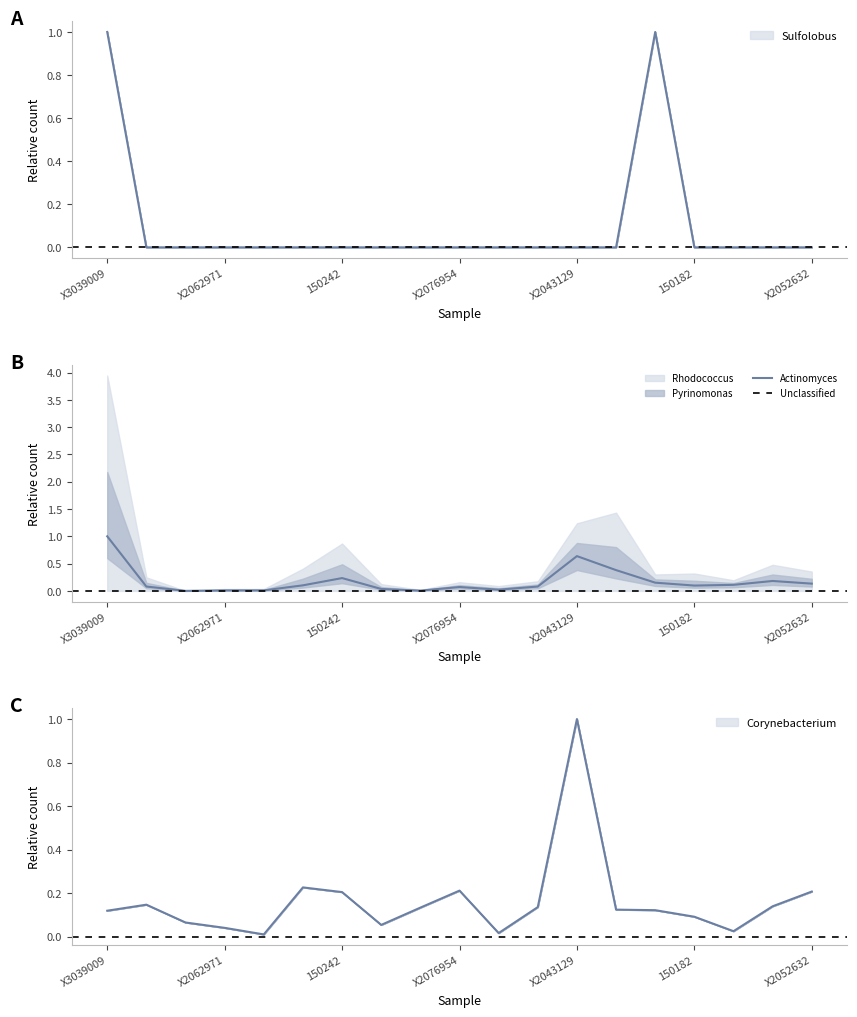

Rank the series by their maximum value, from lowest to highest.

A, B, C